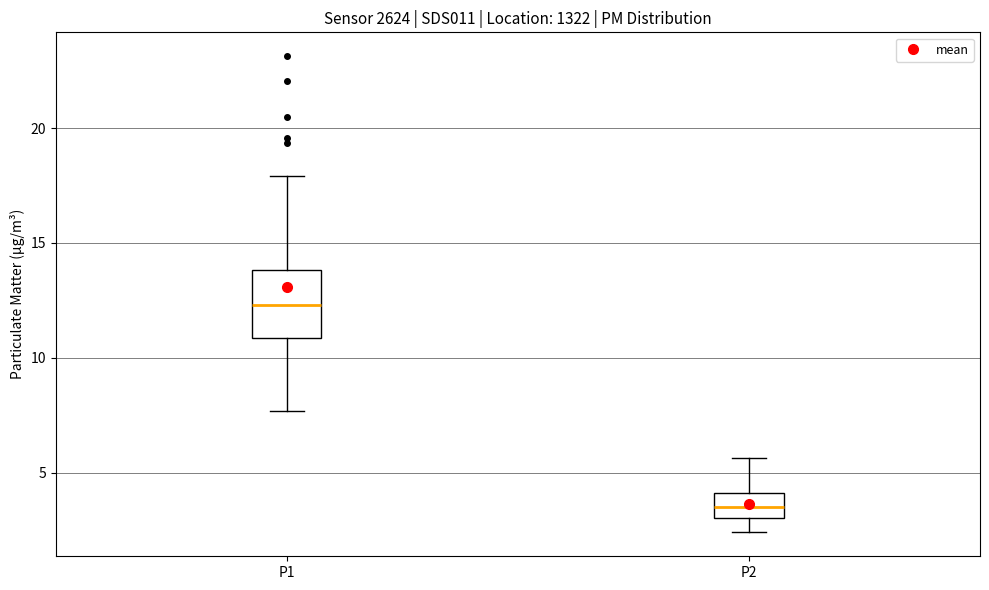

Where does the lower whisker of the box for P1 end on the y-axis? The values are not printed on the chart, so give them approximately, as read against the axis.

7.5